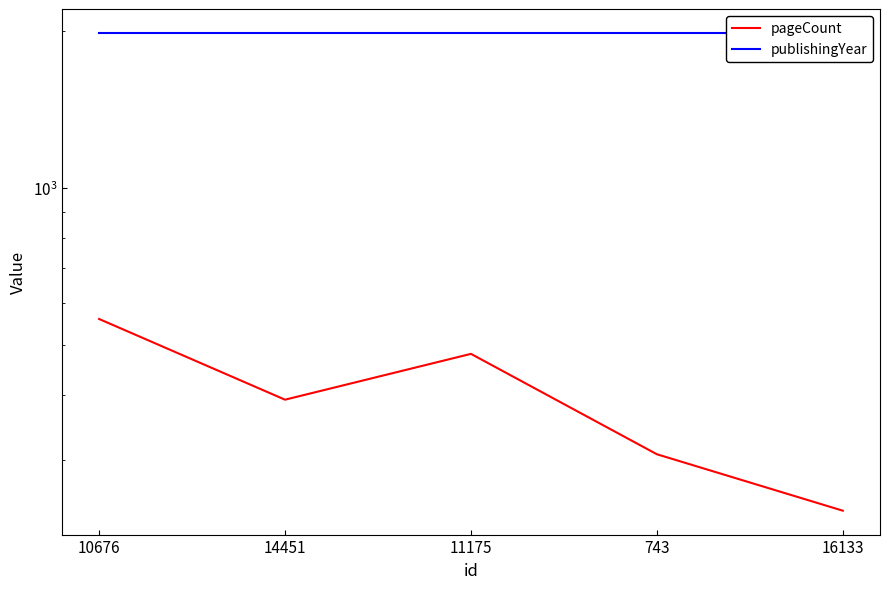

How many pageCount values are between 308 and 480?

3